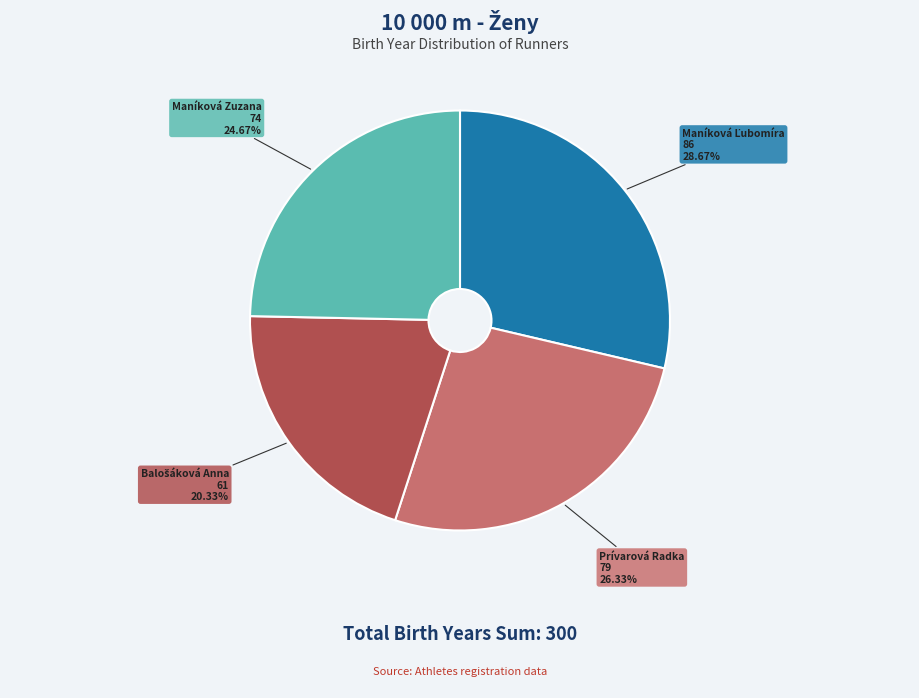

Is there any slice that represents more than half of the pie?

No